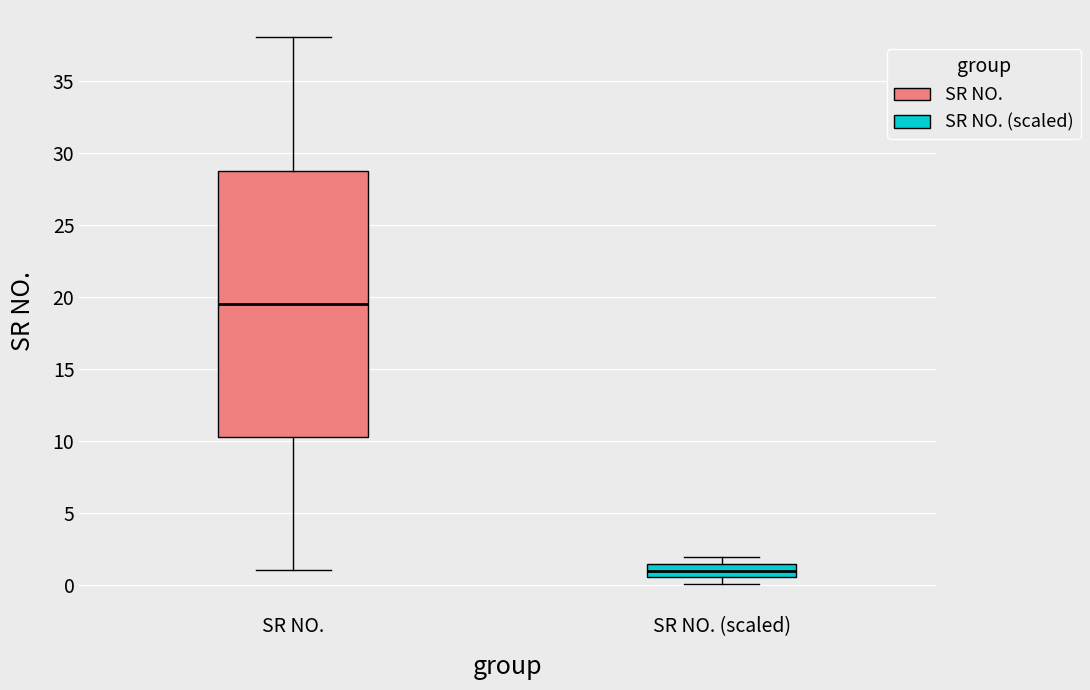

Reading left to right, read every box against the y-axis: the position of its median line, the range the box covers, and the ends of its whiskers. The values are not printed on the chart, so give them approximately, as read against the axis.

SR NO.: median 19.5, box 10.5 to 29.0, whiskers 1.0 to 38.0
SR NO. (scaled): median 1.0, box 0.5 to 1.5, whiskers 0.0 to 2.0